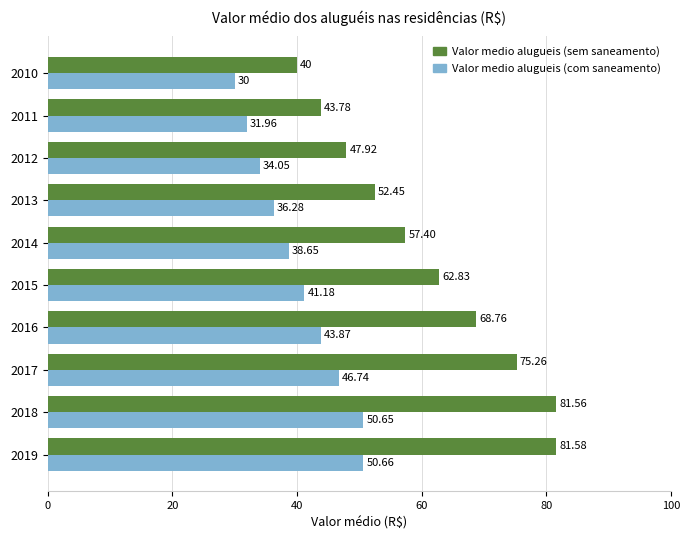

Which series changed the most between 2014 and 2015?

Valor medio alugueis (sem saneamento)